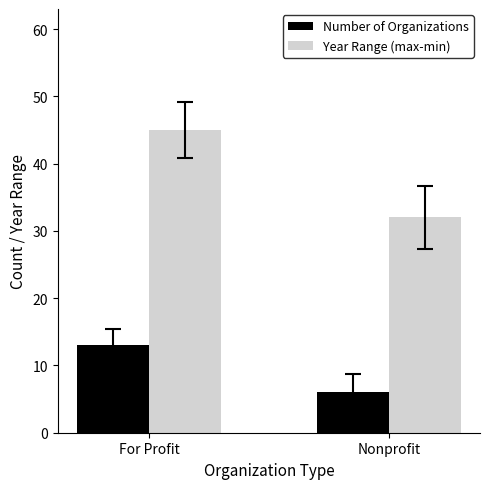

Which series has the largest total across all categories?

Year Range (max-min)